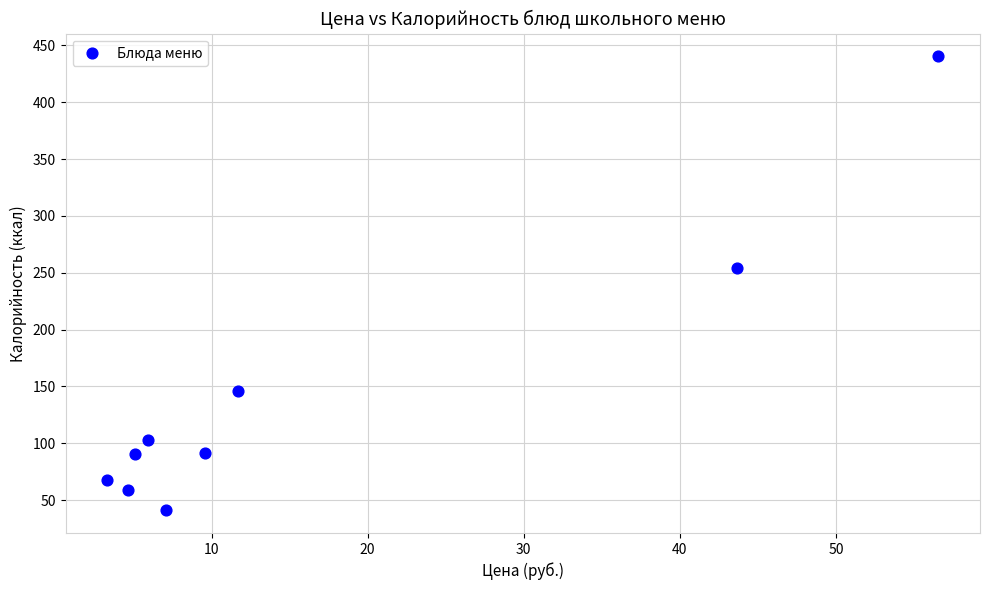

What is the average X value?

16.4